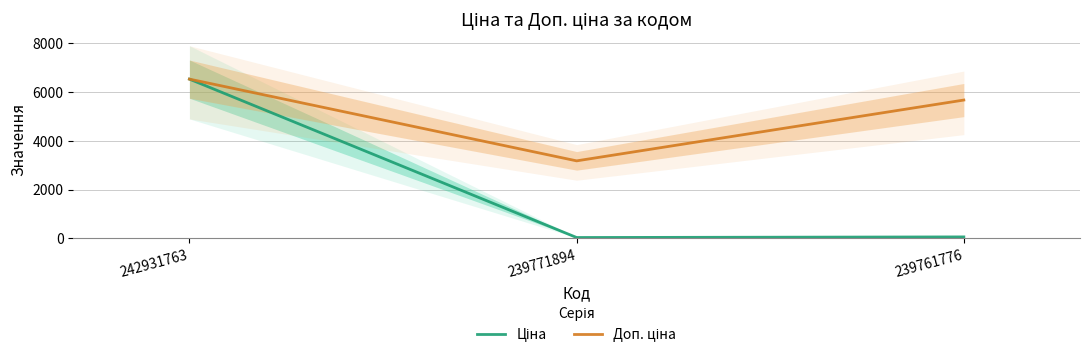

How many lines are shown in the chart?

2